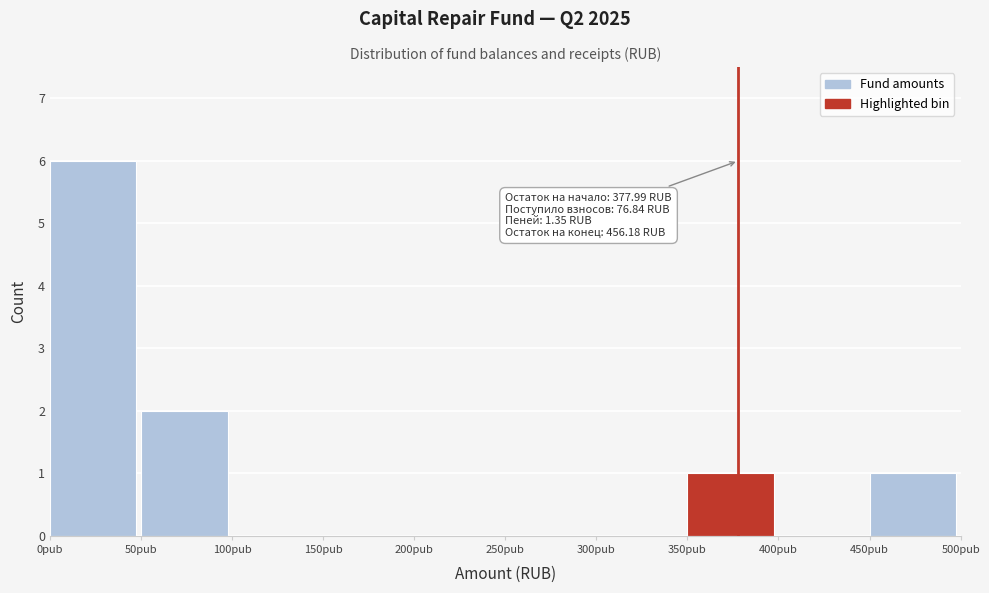

Over which range of the x-axis is the bar tallest?

0 to 50